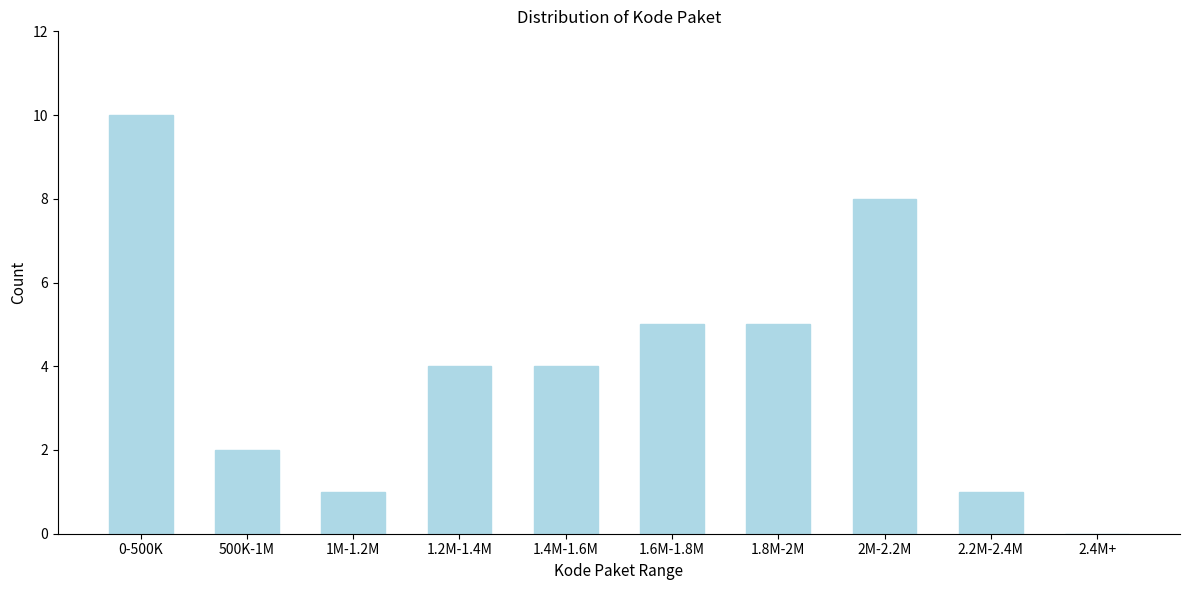

Reading left to right, transcribe all the data shown in this chart.

0-500K=10	500K-1M=2	1M-1.2M=1	1.2M-1.4M=4	1.4M-1.6M=4	1.6M-1.8M=5	1.8M-2M=5	2M-2.2M=8	2.2M-2.4M=1	2.4M+=0